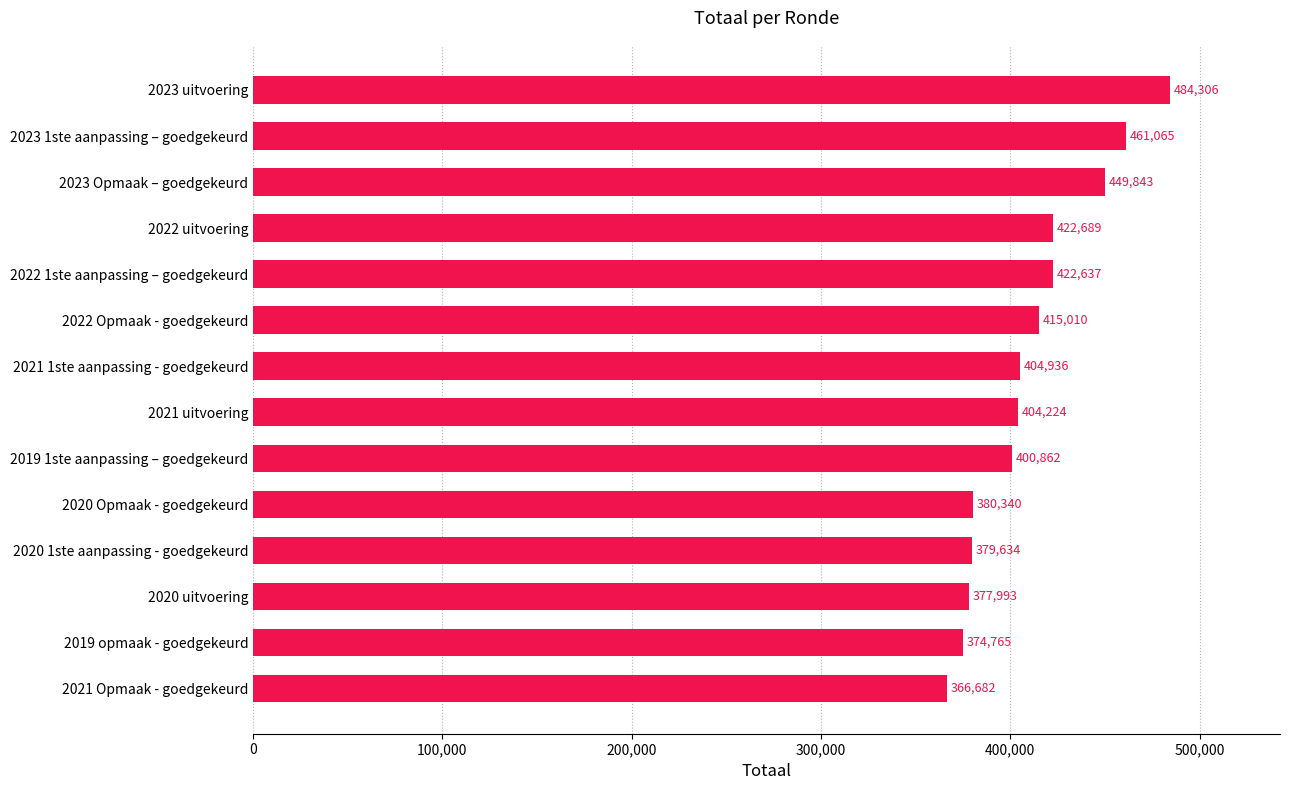

Does the chart contain any negative values?

No